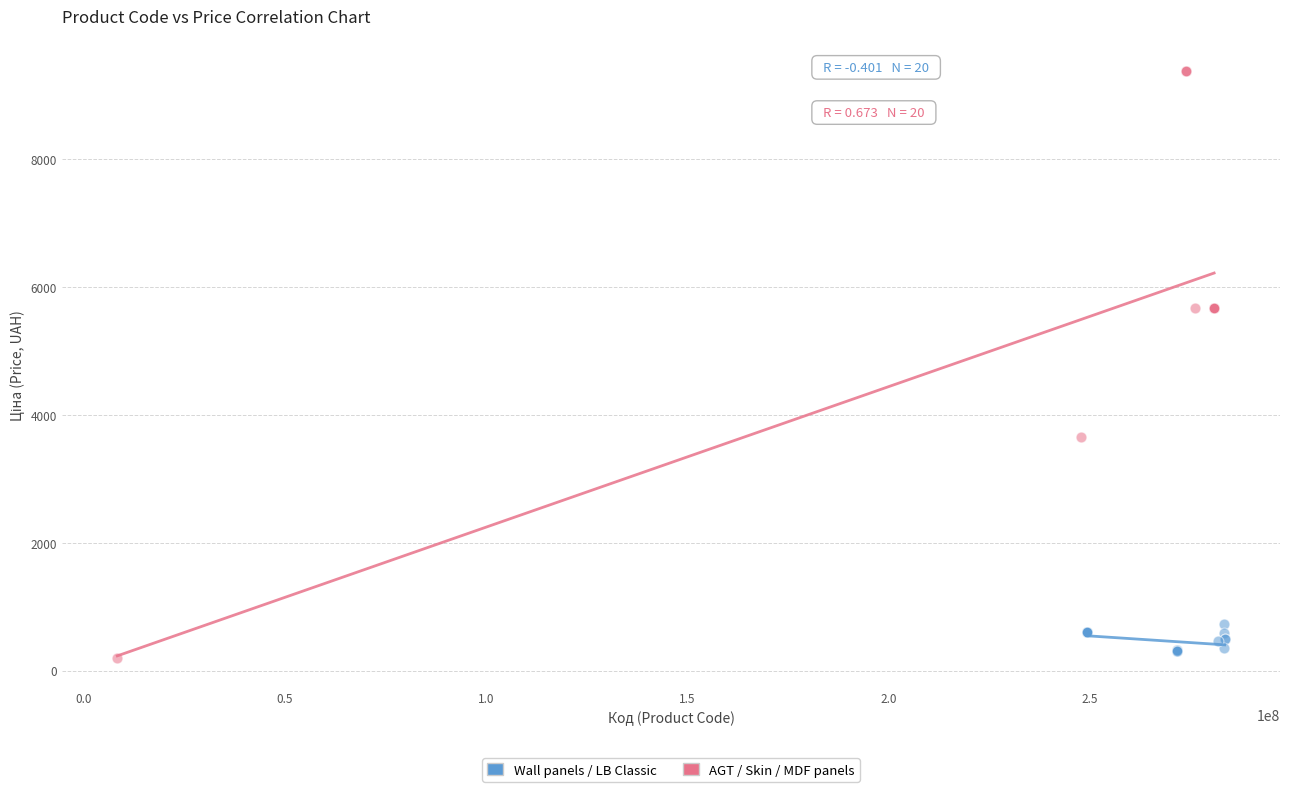

Which series has the largest Y range (max minus min)?

AGT / Skin / MDF panels